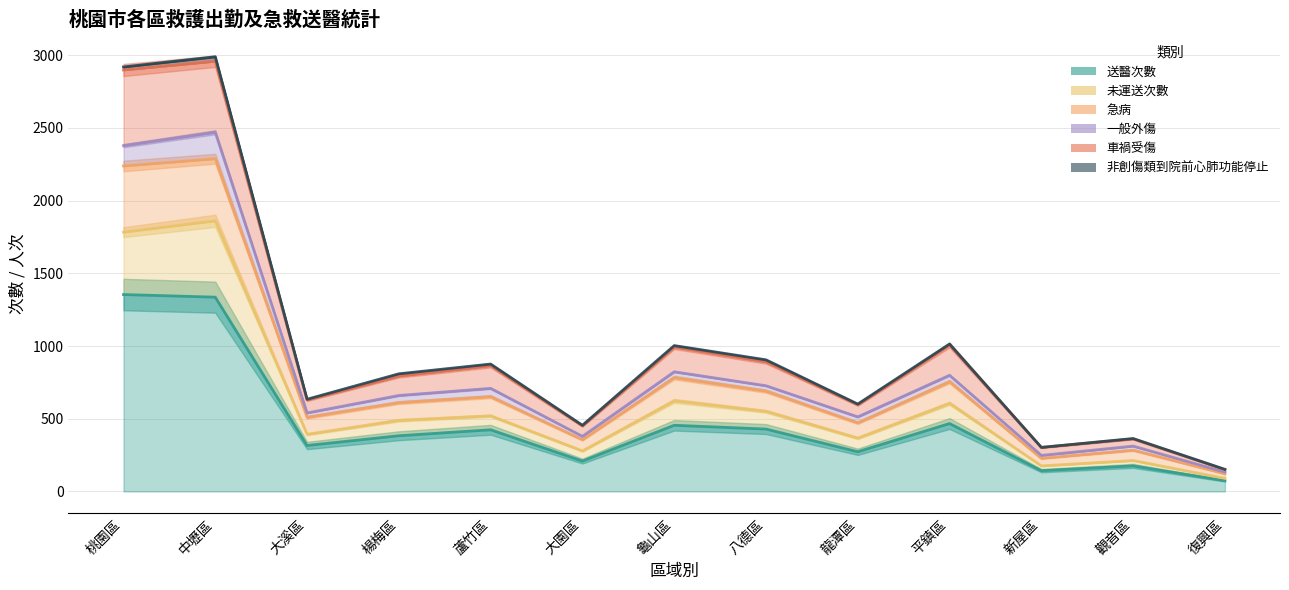

What is the difference between the maximum and minimum values in the 未運送次數 series?

1771